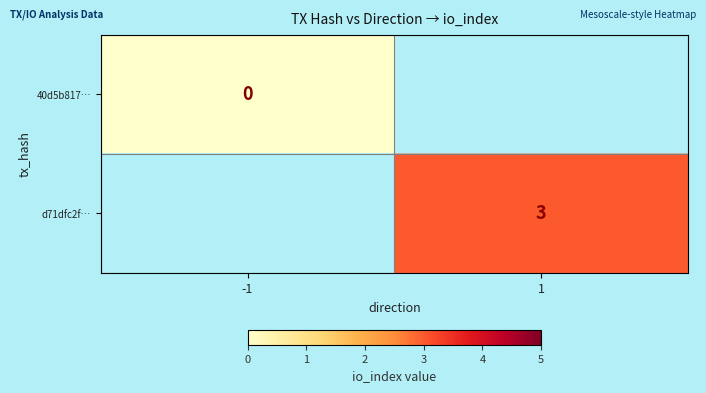

Is it true that d71dfc2f… equals 2 at 1?

False